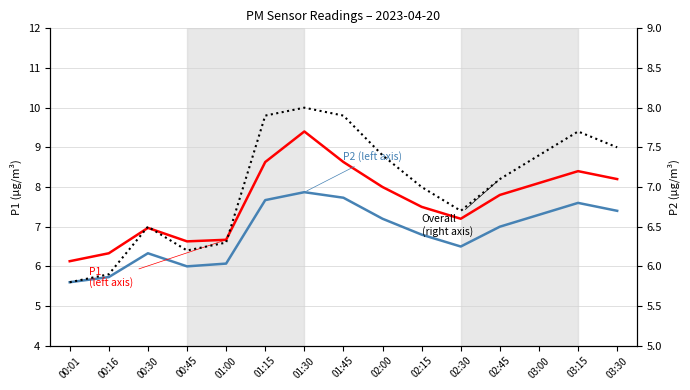

What are all the series names shown in the legend?

P1 (left axis), P2 (left axis), Overall (right axis)